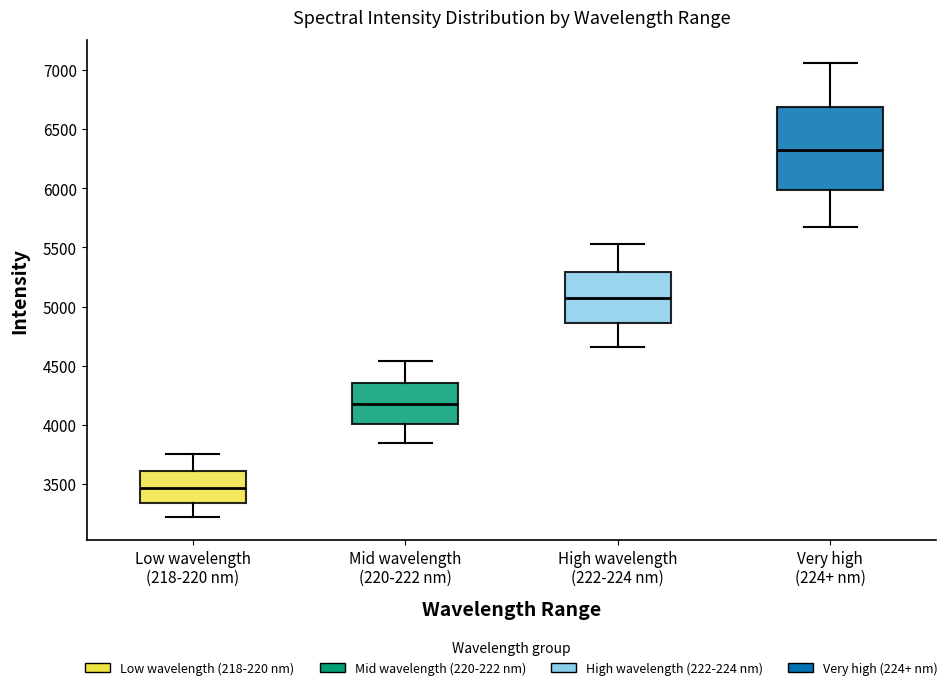

Where is the lower edge of the box for Very high (224+ nm) on the y-axis? The values are not printed on the chart, so give them approximately, as read against the axis.

6000